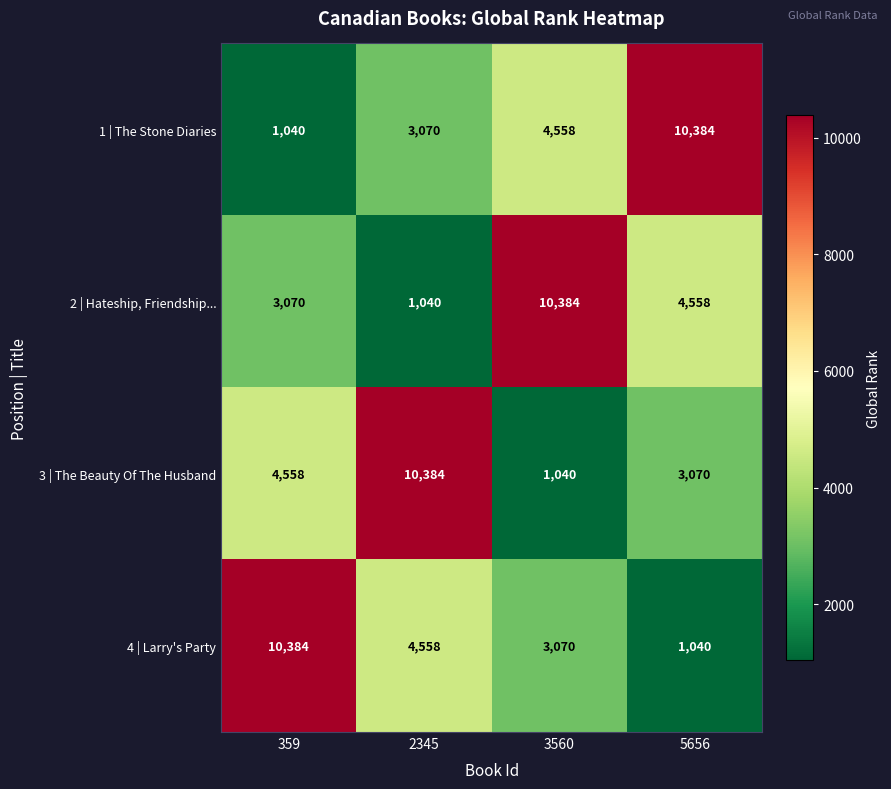

What is the difference between the highest and lowest values at 359?

9344